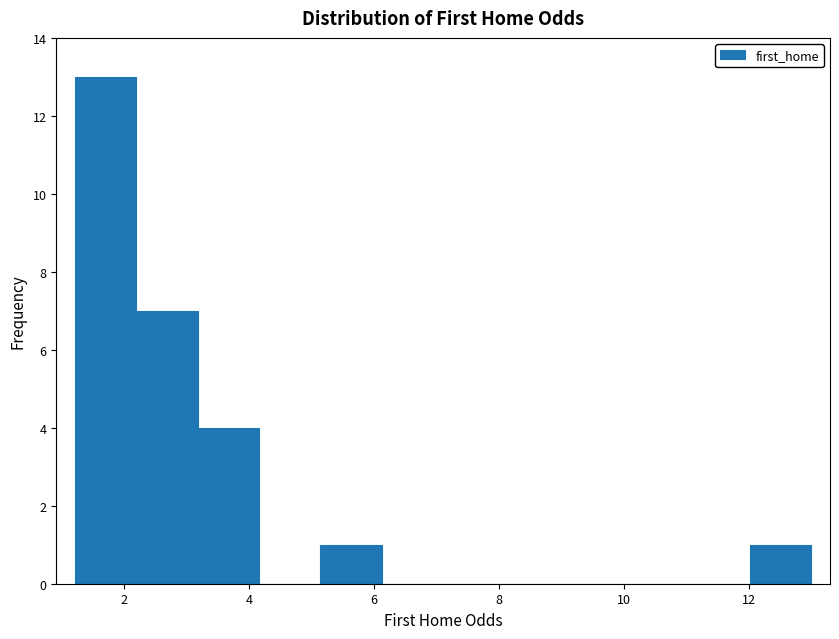

What is the height of the bar covering 5.2 to 6.2 on the x-axis? Neither the bar edges nor the heights are printed on the chart, so give them approximately, as read against the axes.

1